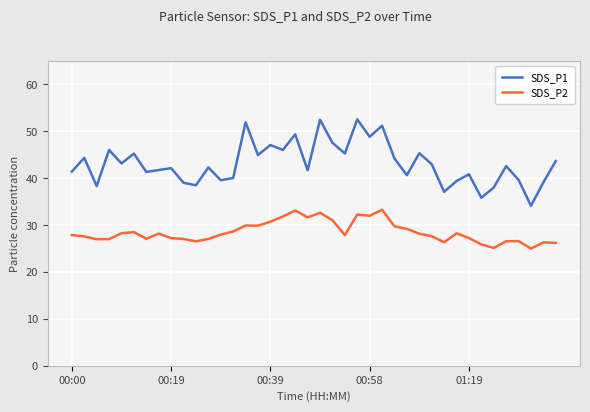

What is the difference between the maximum and minimum values in the SDS_P2 series?

8.3